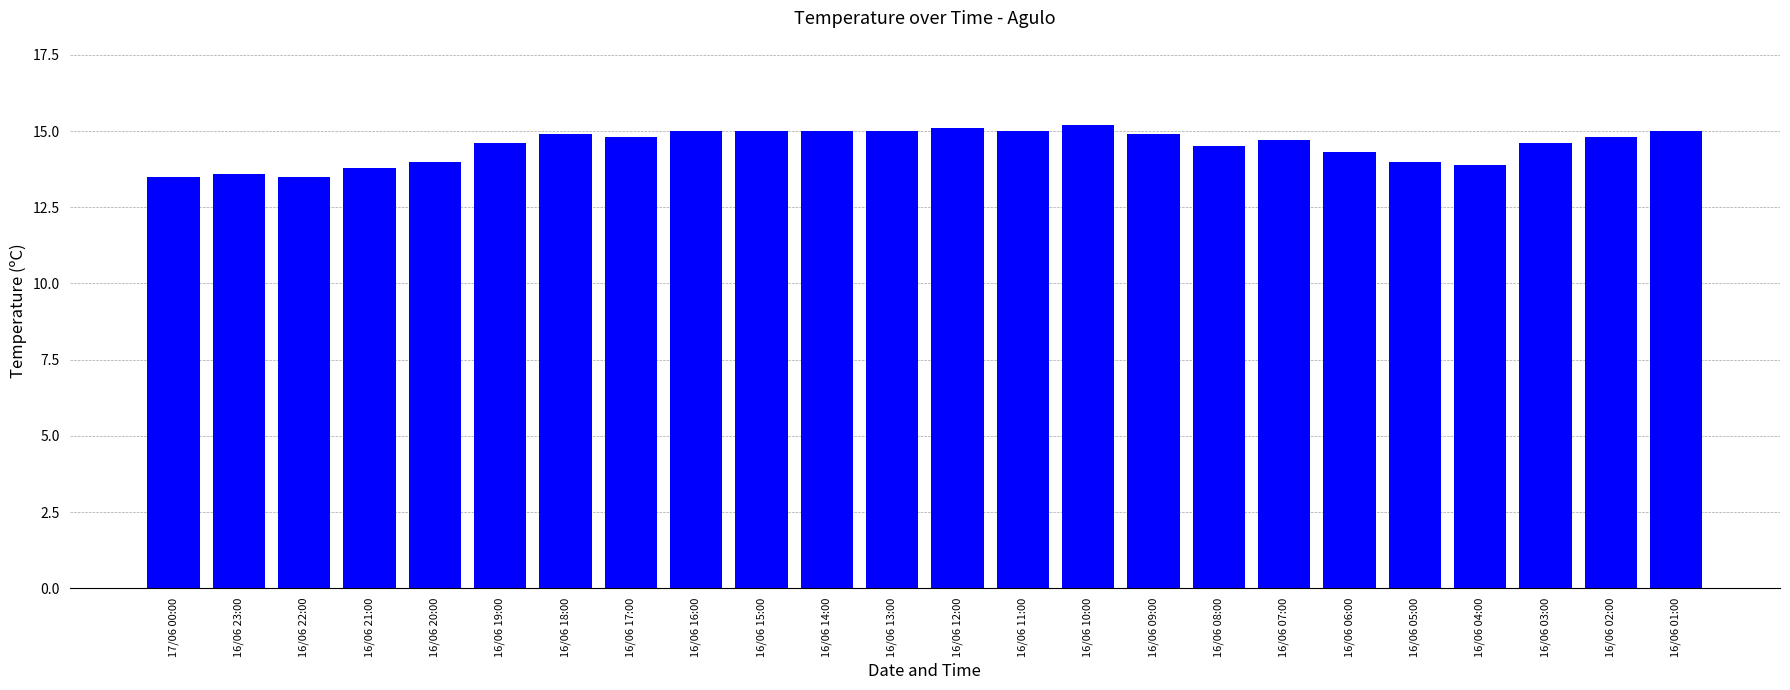

What is the difference between the values at 16/06 22:00 and 16/06 18:00?

1.4